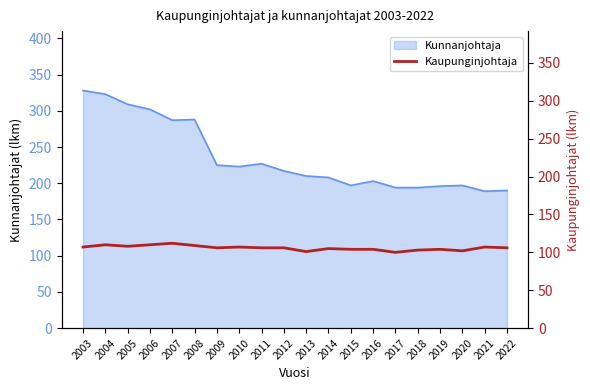

Is it true that the value at 2005 is 55?

False